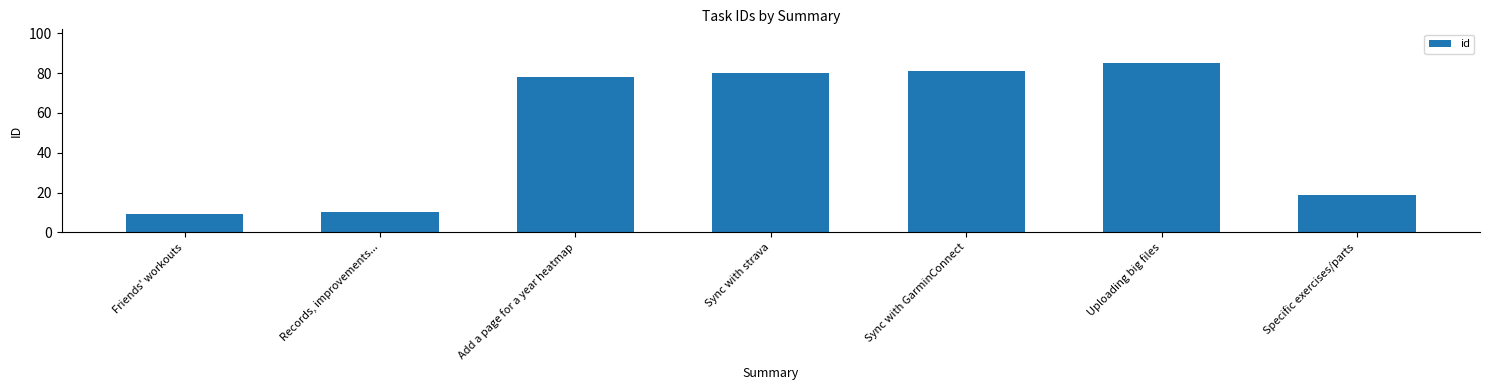

List the labels in order of value, largest first.

Uploading big files, Sync with GarminConnect, Sync with strava, Add a page for a year heatmap, Specific exercises/parts, Records, improvements..., Friends' workouts